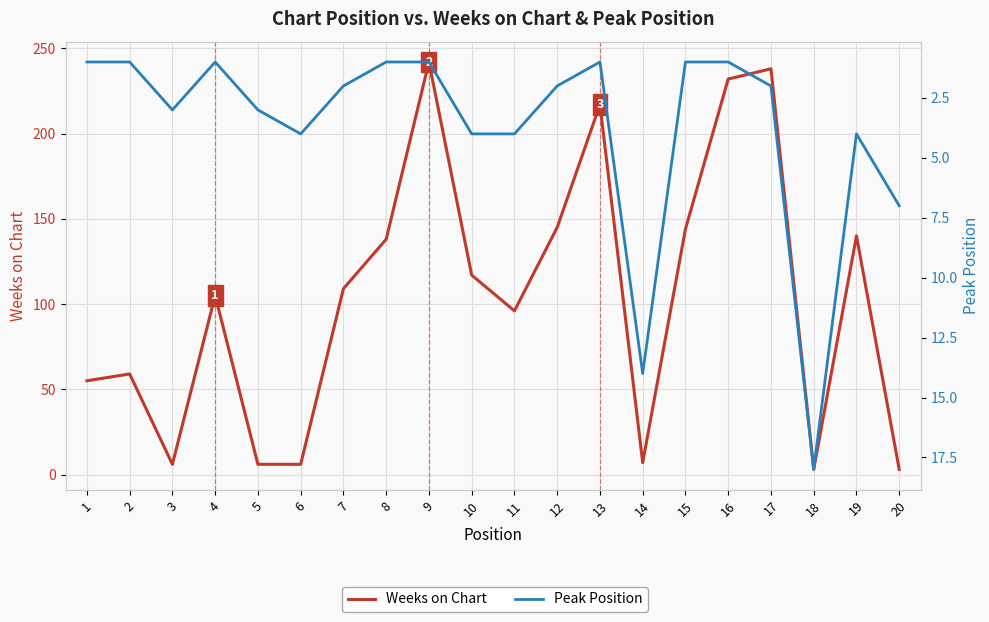

True or false: Peak Position has a value of 11 at 20.

False